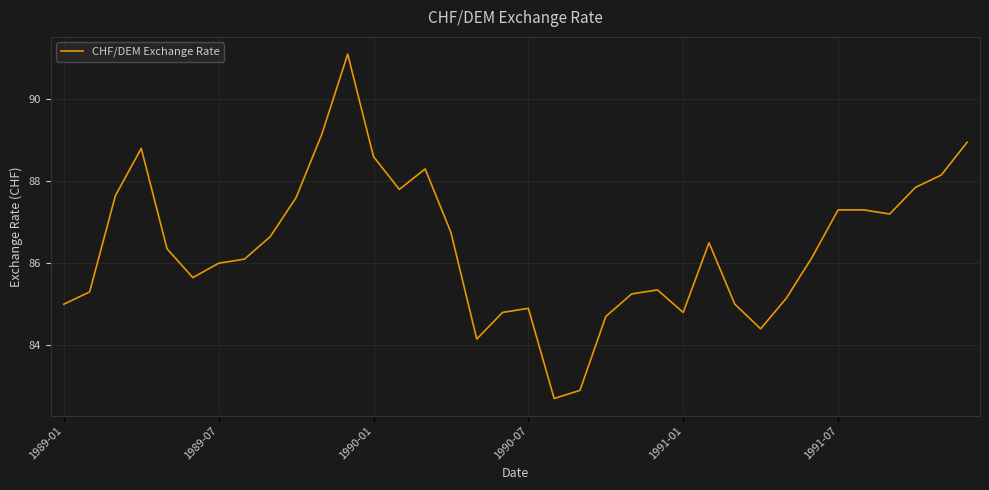

What is the greatest value displayed?

91.1